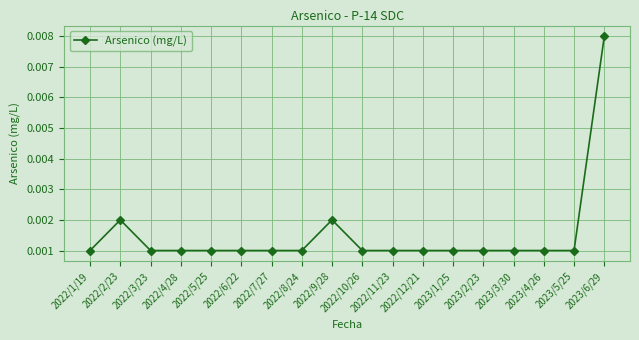

Where is the first local maximum?

2022/2/23